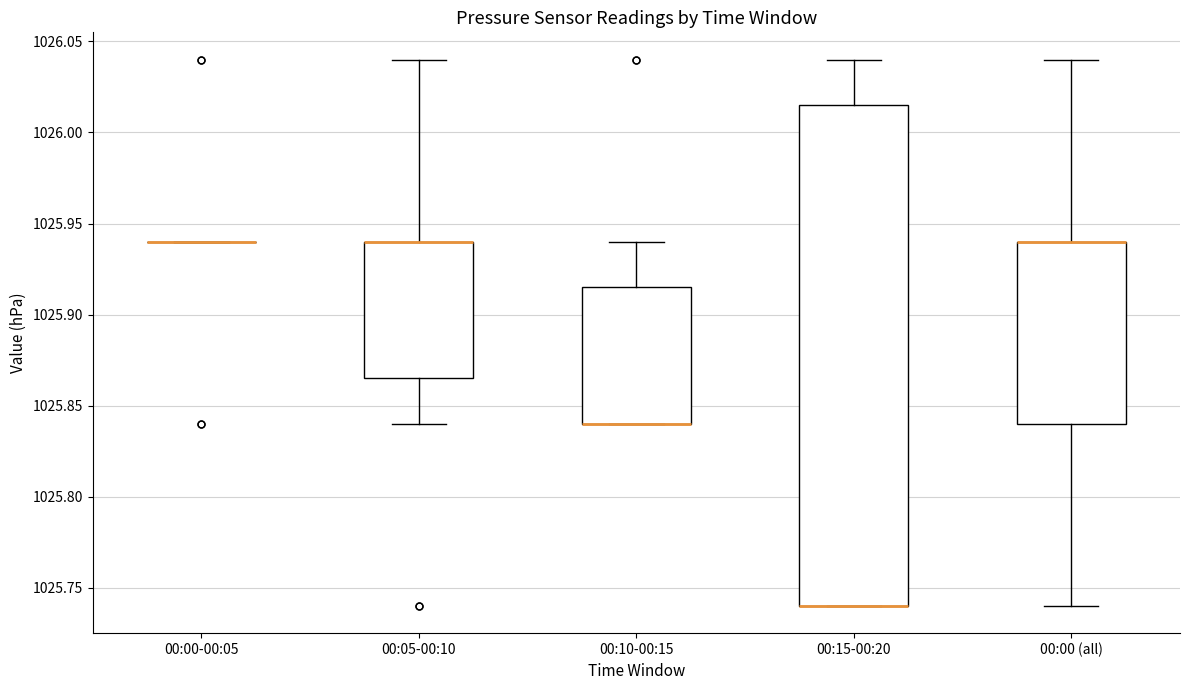

Comparing the boxes themselves (not the whiskers), which one is the tallest?

00:15-00:20